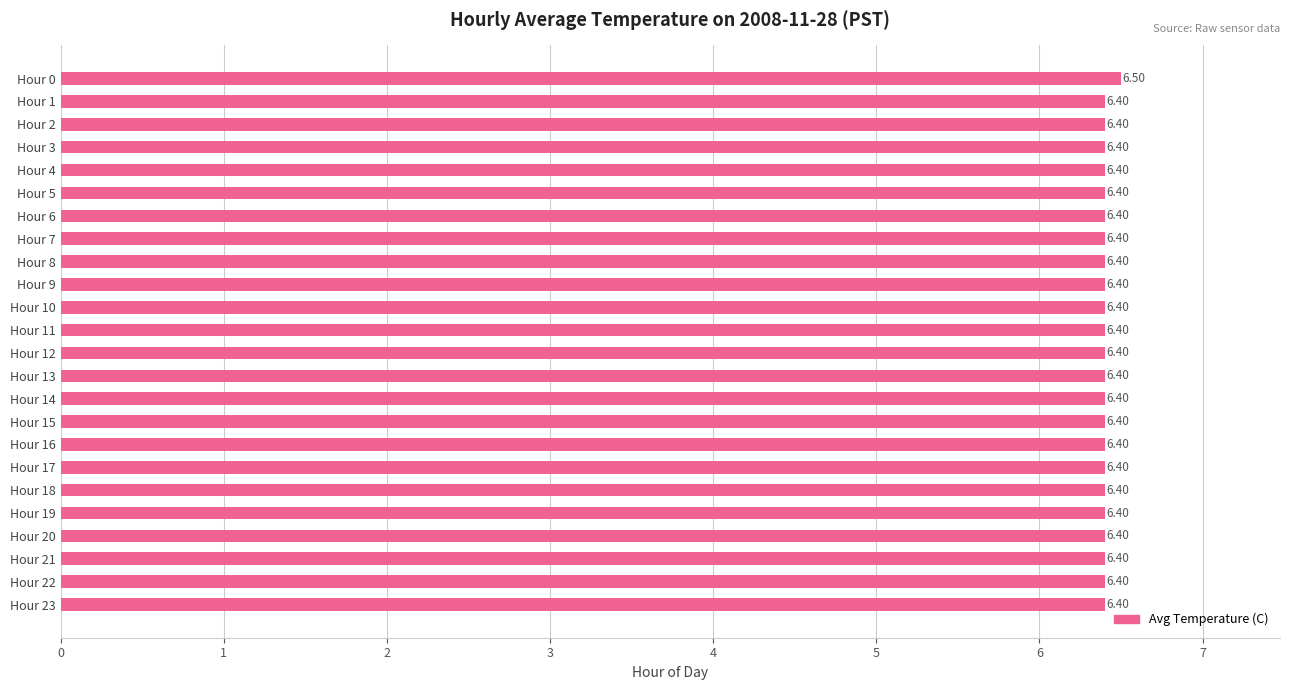

What is the sum of all values?

153.7